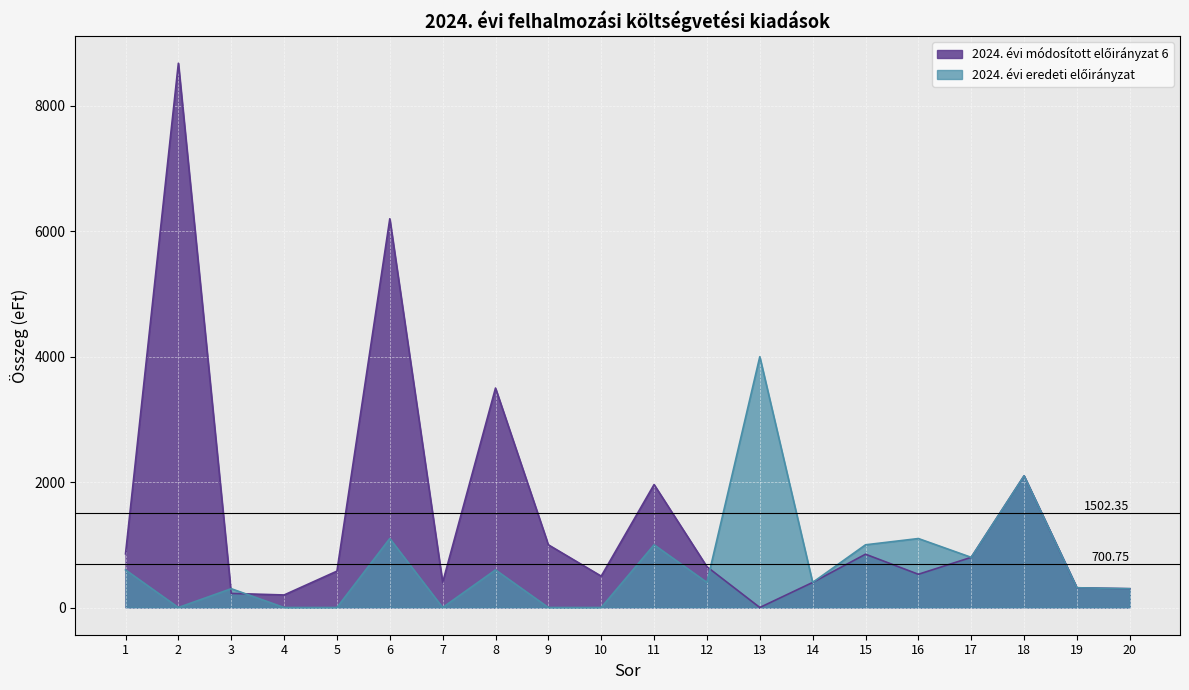

At how many categories does at least one series exceed 613?

12